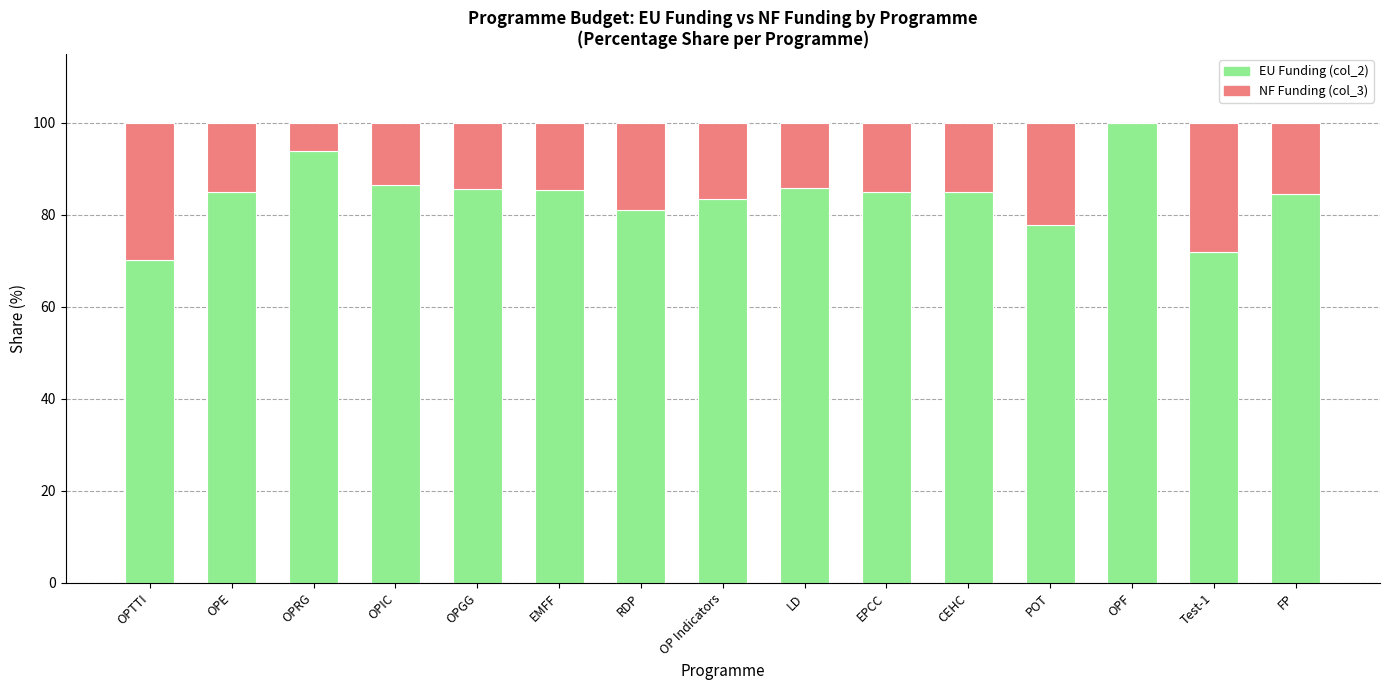

What is the highest value of the EU Funding (col_2) series?

100.0